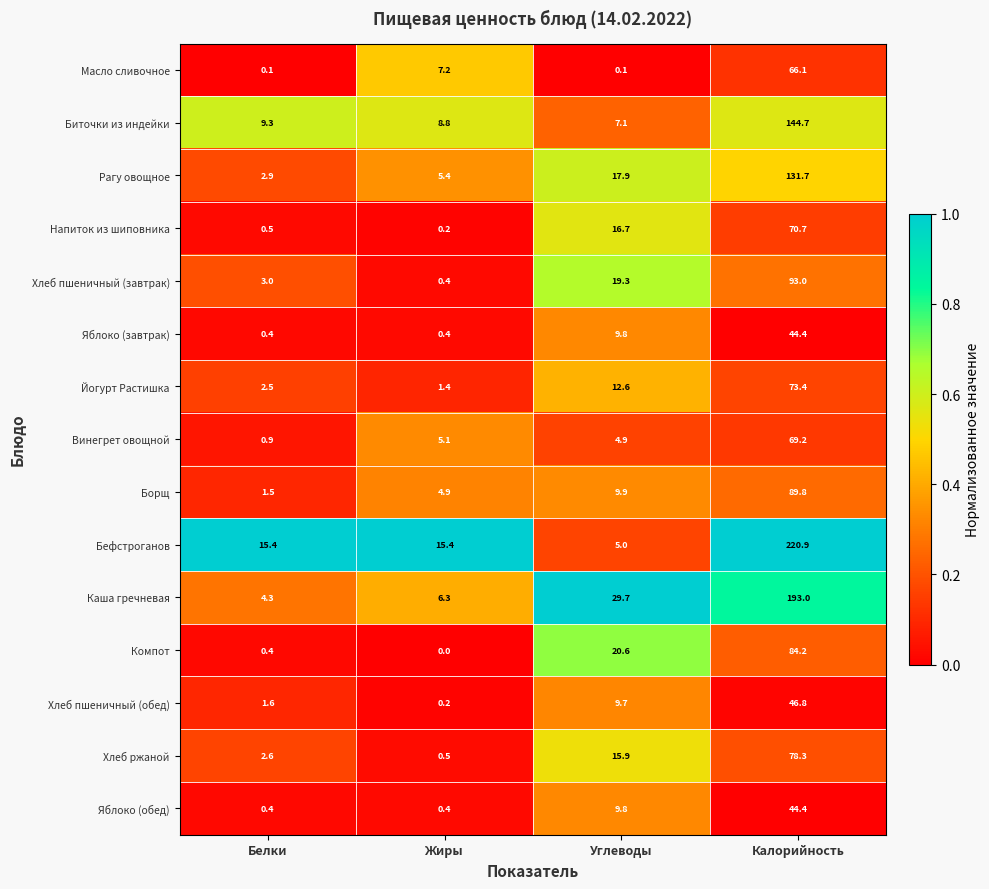

At which category is the sum across all series the highest?

Калорийность